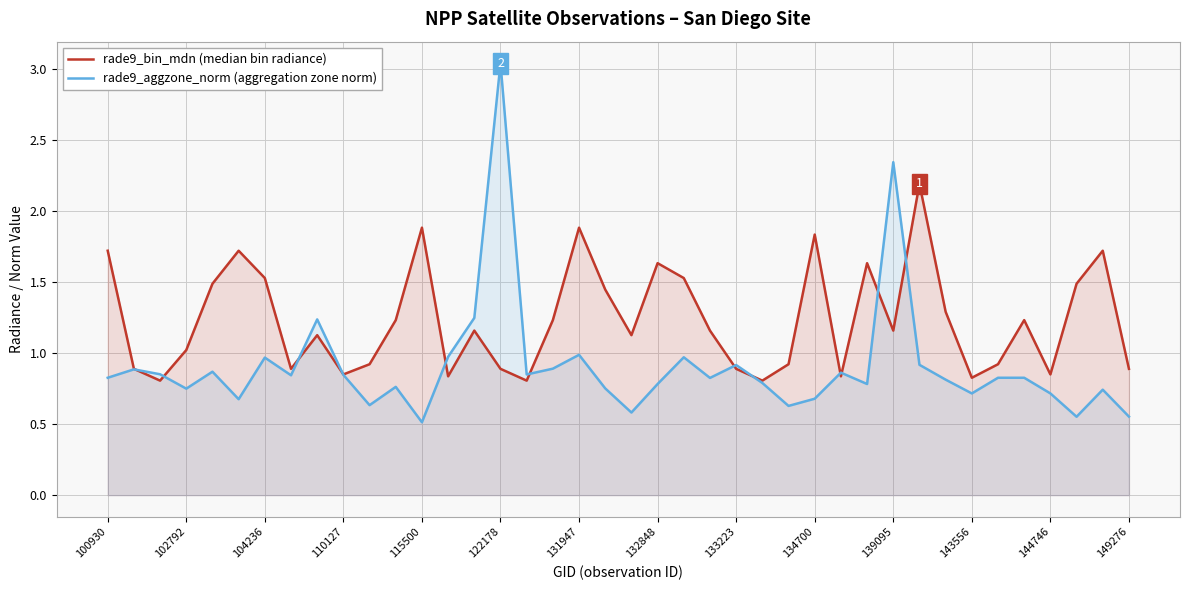

What is the total value across all series at 115500?

2.4